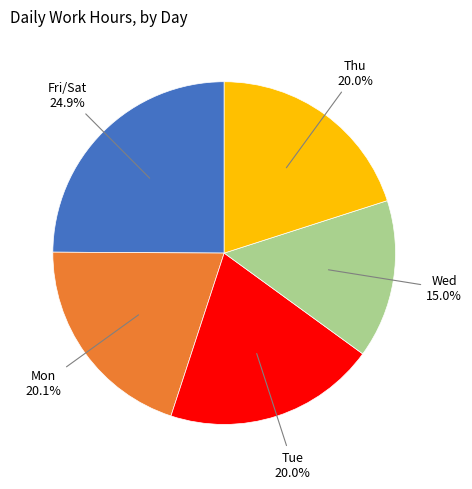

Is there any slice that represents more than half of the pie?

No